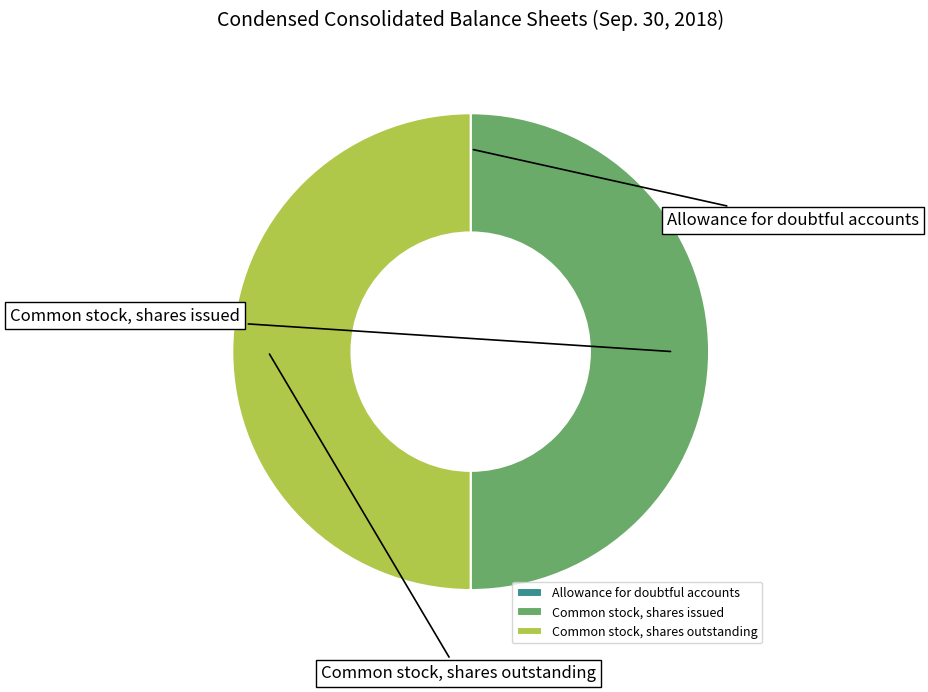

What portion of the pie excludes Common stock, shares outstanding?

50.0%